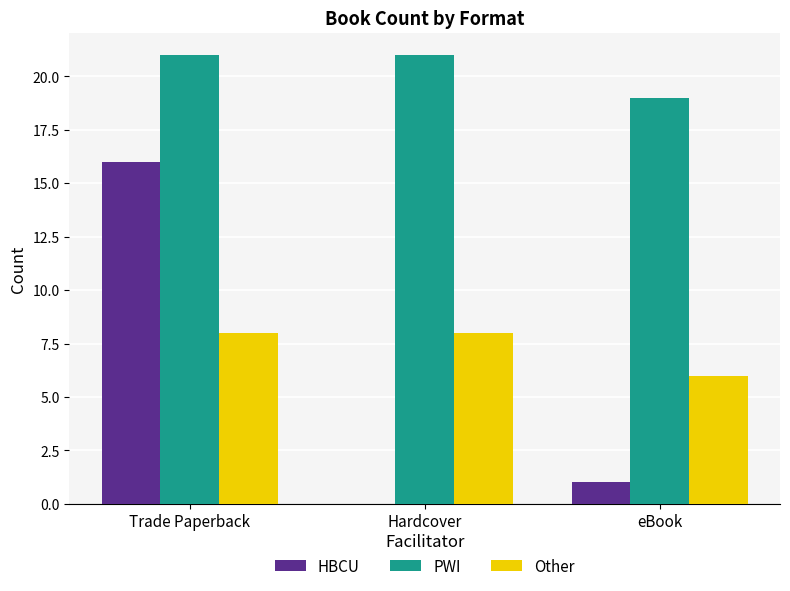

Reading left to right, list all the values displayed in this chart.

HBCU: 16	0	1
PWI: 21	21	19
Other: 8	8	6